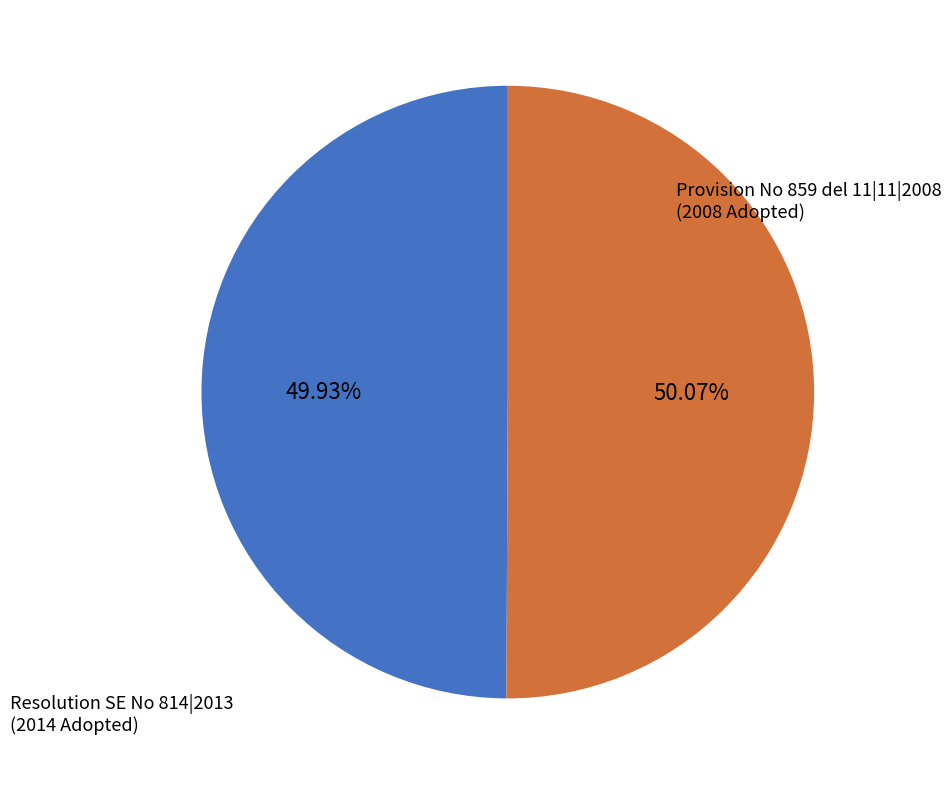

Is there any slice that represents more than half of the pie?

Yes